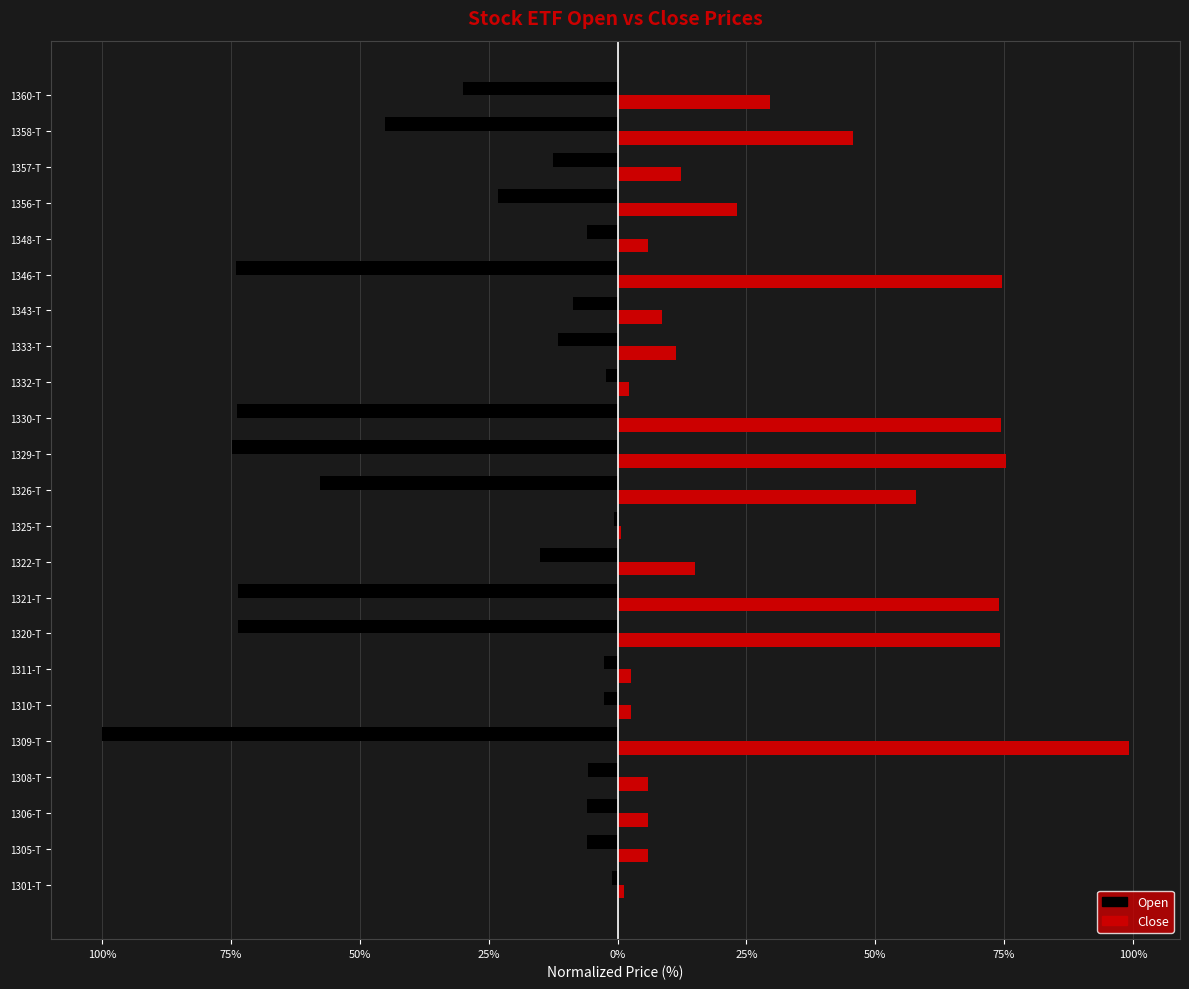

Reading left to right, list all the values displayed in this chart.

Open: -1.2	-5.9	-5.9	-5.8	-100.0	-2.6	-2.7	-73.7	-73.6	-15.0	-0.6	-57.7	-74.8	-74.0	-2.2	-11.6	-8.6	-74.1	-5.9	-23.3	-12.5	-45.1	-30.0
Close: 1.1	6.0	5.9	5.8	99.2	2.6	2.7	74.1	74.1	14.9	0.6	58.0	75.3	74.5	2.2	11.3	8.6	74.6	5.9	23.1	12.3	45.7	29.6